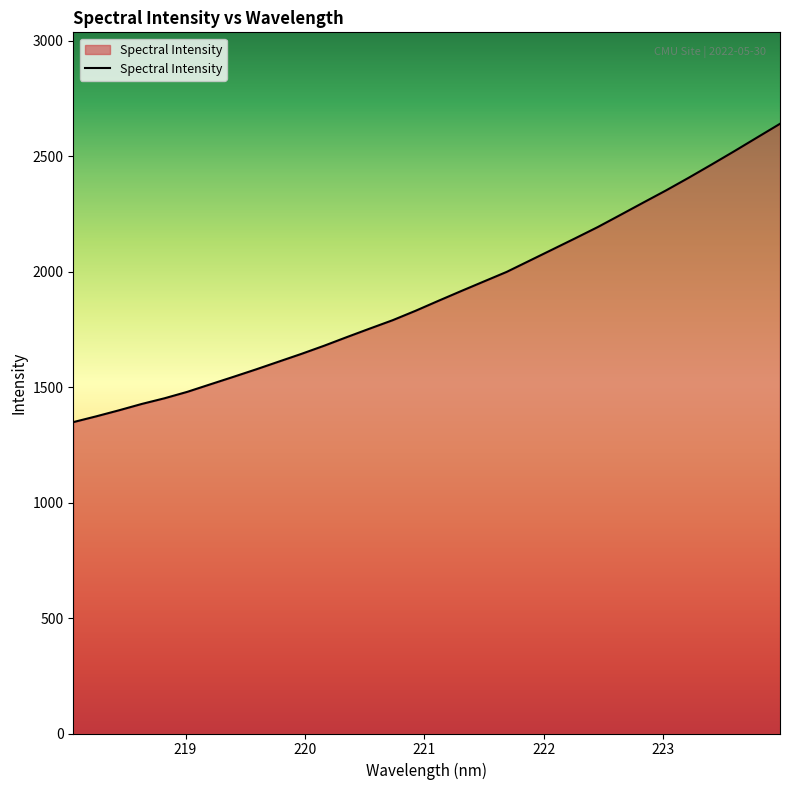

What is the difference between the maximum and minimum values?

1291.8